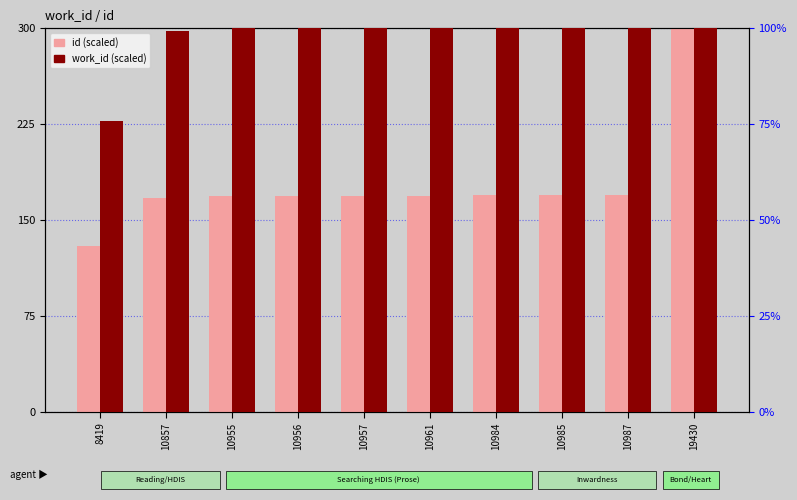

How many series are shown in this chart?

2